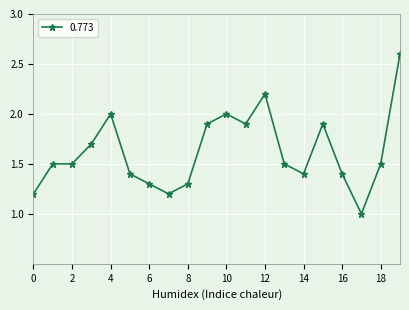

True or false: there are more than 1 points higher than both neighbors.

True